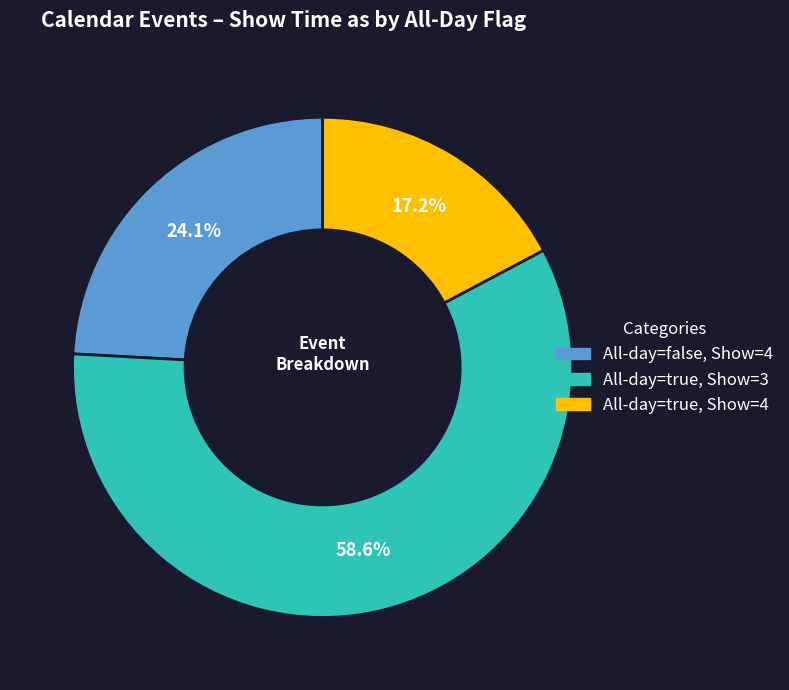

What percentage do All-day=true, Show=3 and All-day=false, Show=4 together represent?

82.8%